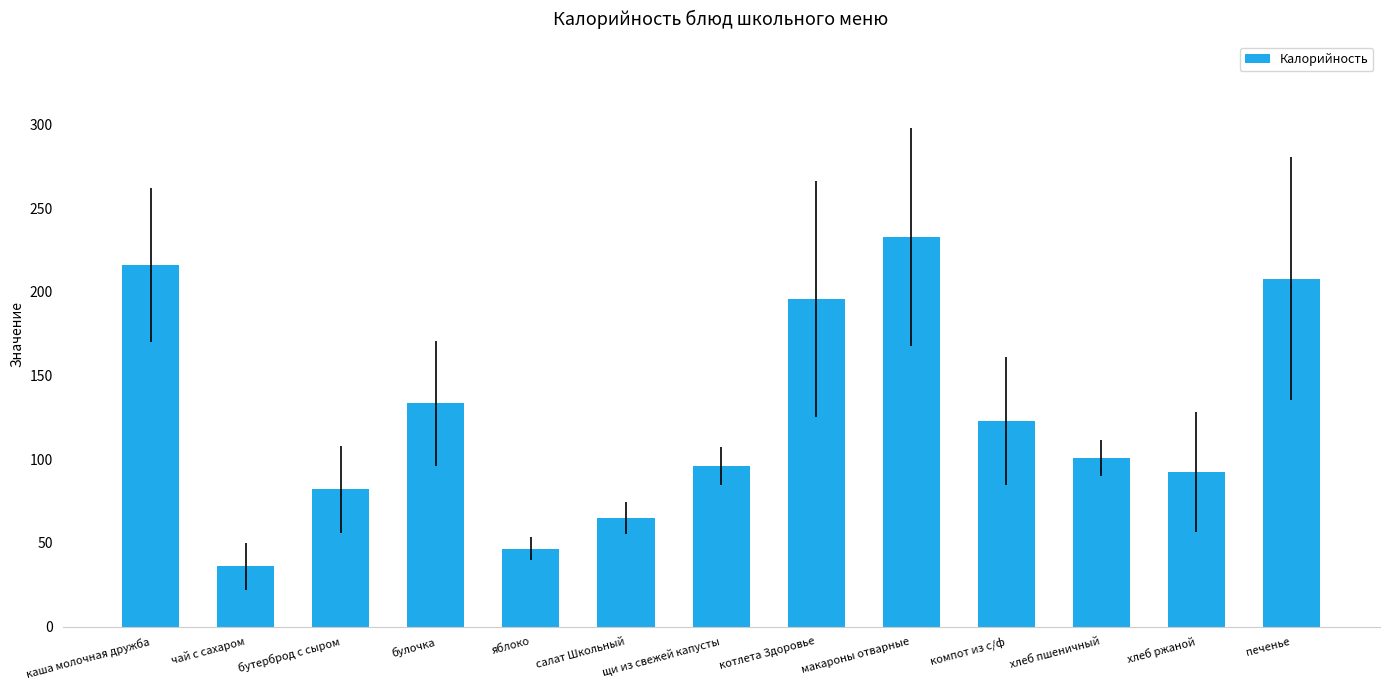

The chart shows a value of 65.0 at салат Школьный. True or false?

True